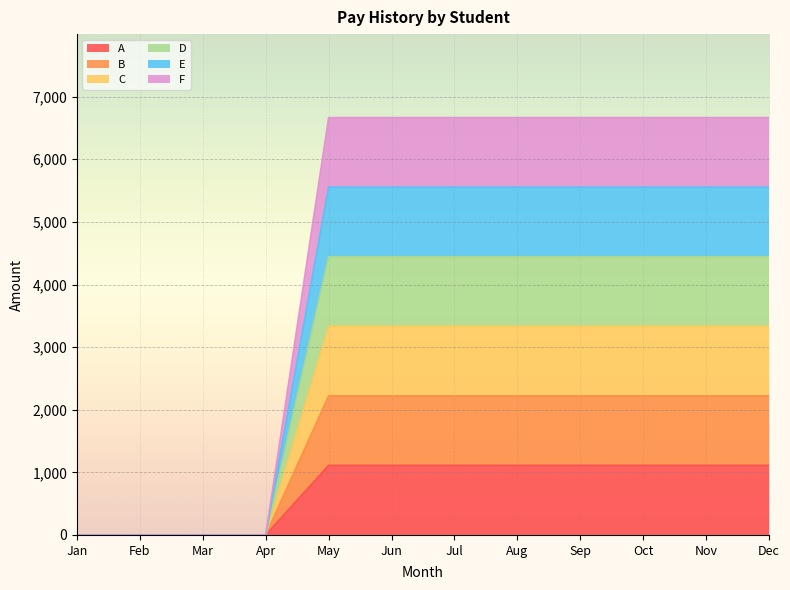

True or false: B and A cross at least once.

False